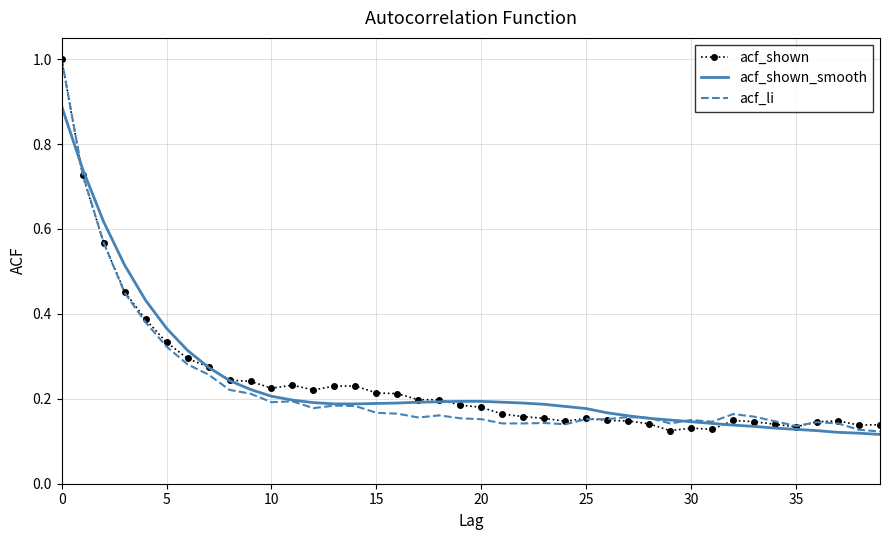

What are all the series names shown in the legend?

acf_shown, acf_shown_smooth, acf_li